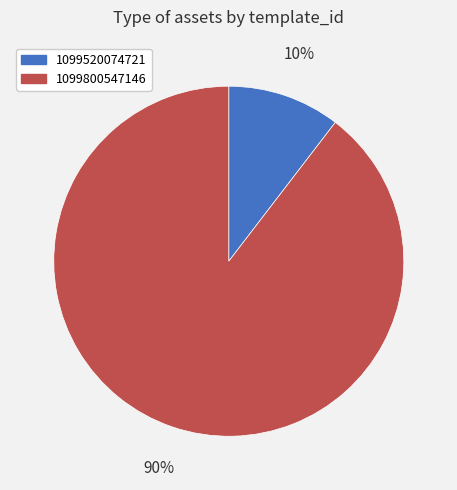

What percentage is the 1099520074721 slice, to the nearest percent?

10%